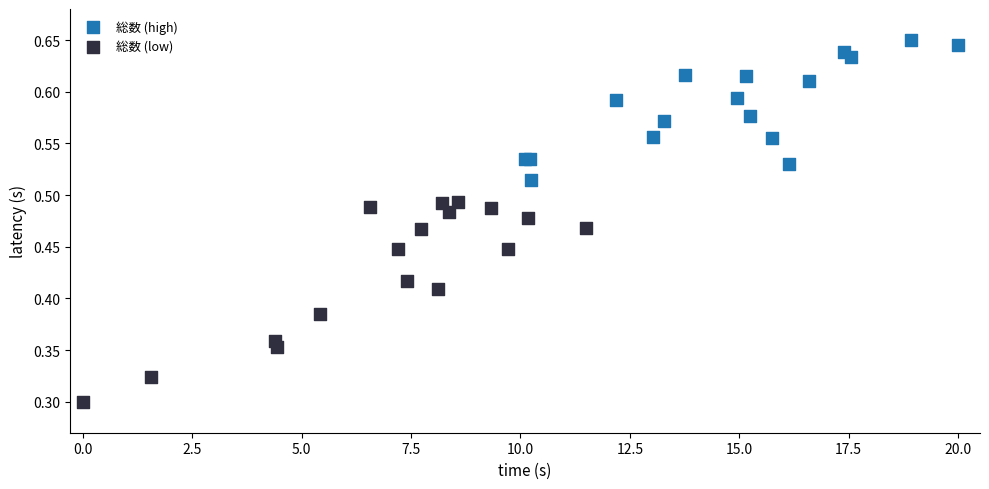

Which series contains the highest Y value?

総数 (high)